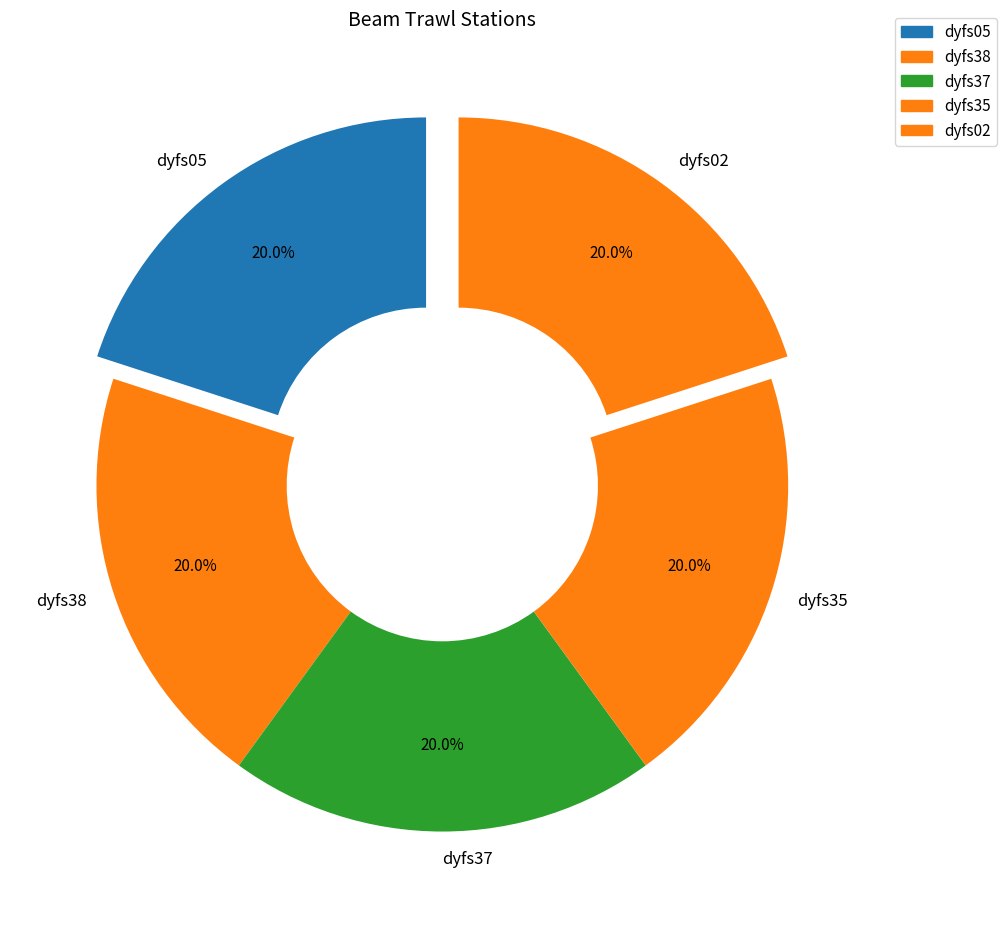

Is there any slice that represents more than half of the pie?

No